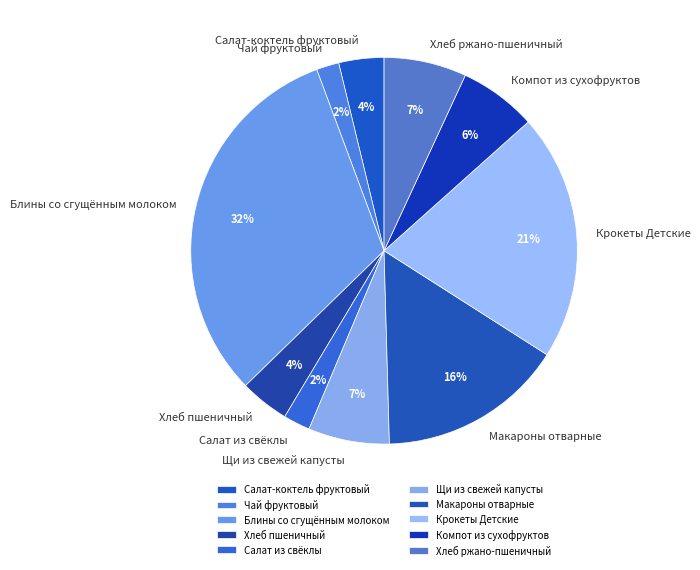

To the nearest percent, what is the difference between the largest and smallest slice percentages?

30%